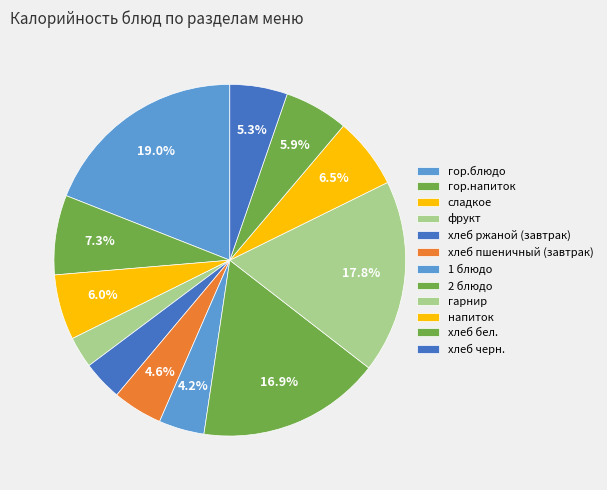

What is the ratio of the value at хлеб бел. to the value at 2 блюдо?

0.3